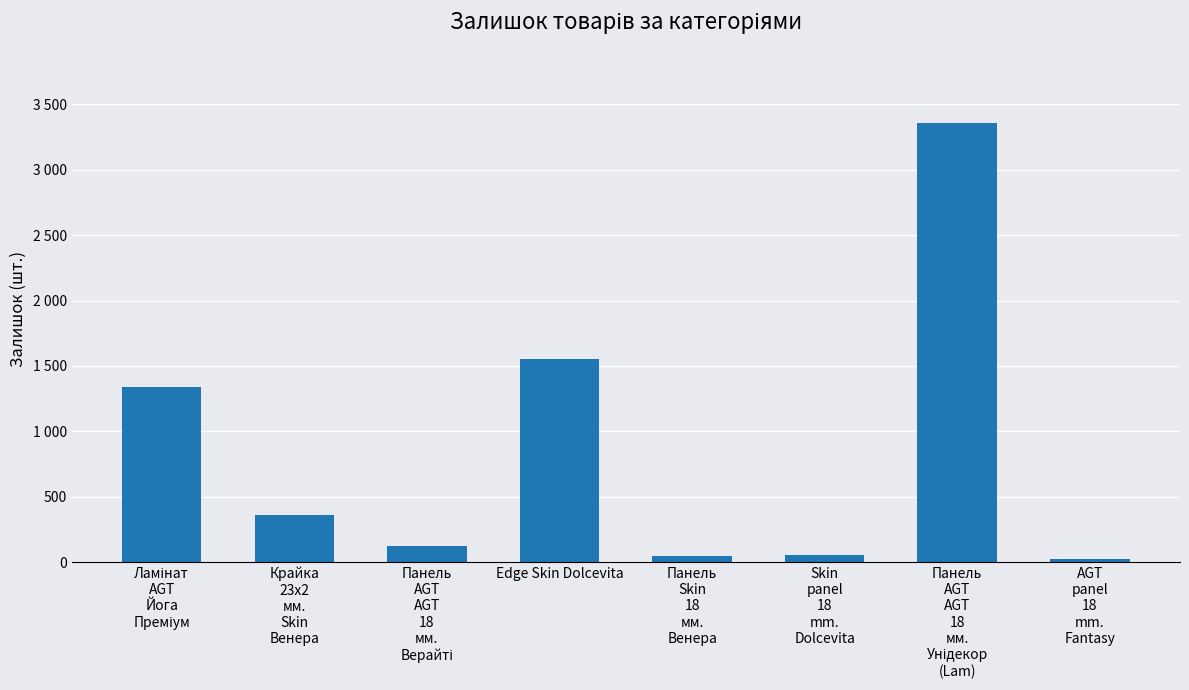

What value does the data have at AGT
panel
18
mm.
Fantasy?

20